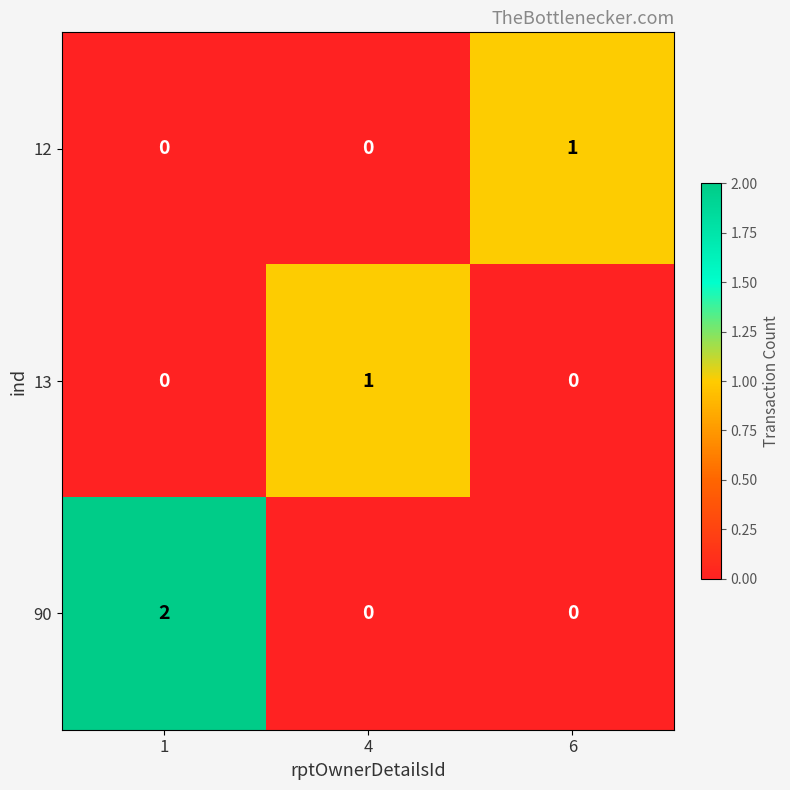

Between 1 and 4, which series saw the biggest shift?

90